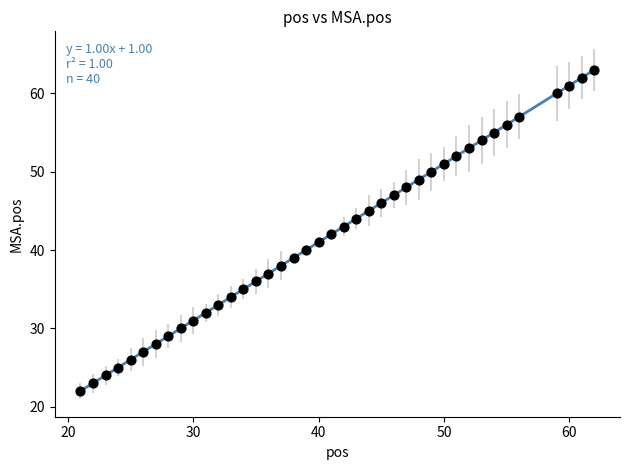

What is the range of X values (max minus min)?

41